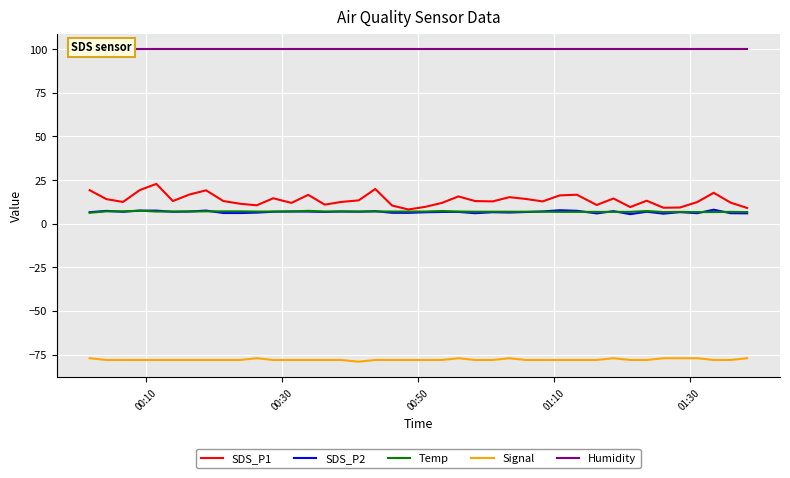

How many lines are shown in the chart?

5